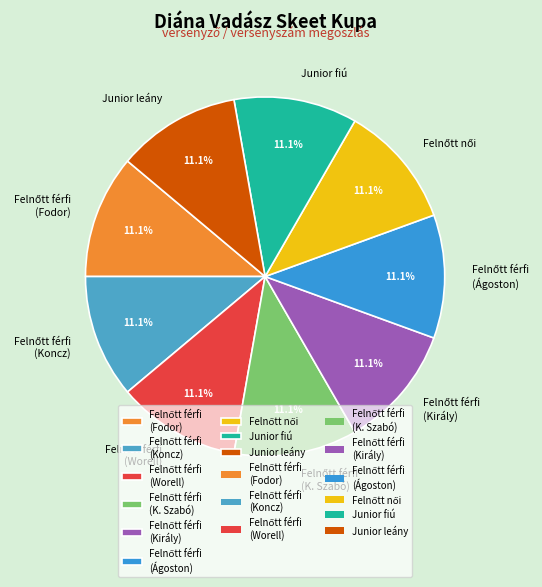

Count the number of slices in the pie.

9